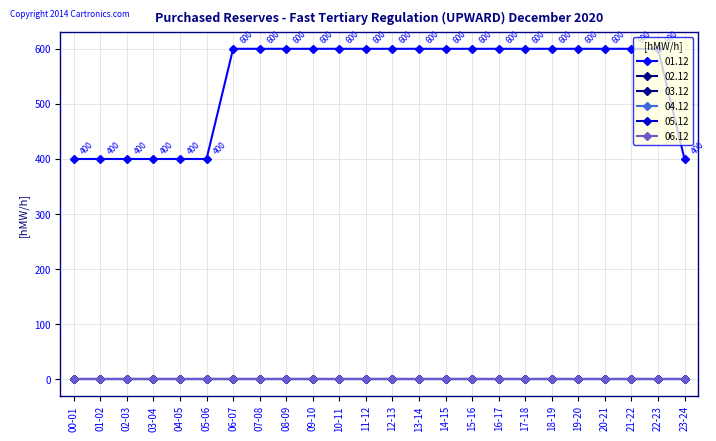

Reading left to right, extract all data points from this chart.

01.12: 400	400	400	400	400	400	600	600	600	600	600	600	600	600	600	600	600	600	600	600	600	600	600	400
02.12: 0	0	0	0	0	0	0	0	0	0	0	0	0	0	0	0	0	0	0	0	0	0	0	0
03.12: 0	0	0	0	0	0	0	0	0	0	0	0	0	0	0	0	0	0	0	0	0	0	0	0
04.12: 0	0	0	0	0	0	0	0	0	0	0	0	0	0	0	0	0	0	0	0	0	0	0	0
05.12: 0	0	0	0	0	0	0	0	0	0	0	0	0	0	0	0	0	0	0	0	0	0	0	0
06.12: 0	0	0	0	0	0	0	0	0	0	0	0	0	0	0	0	0	0	0	0	0	0	0	0